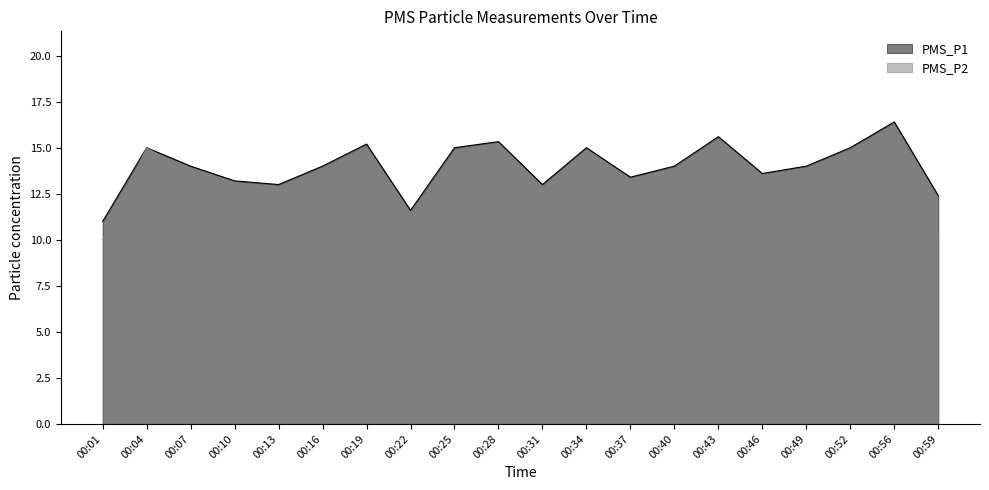

What is the total value across all series at 00:43?

29.6